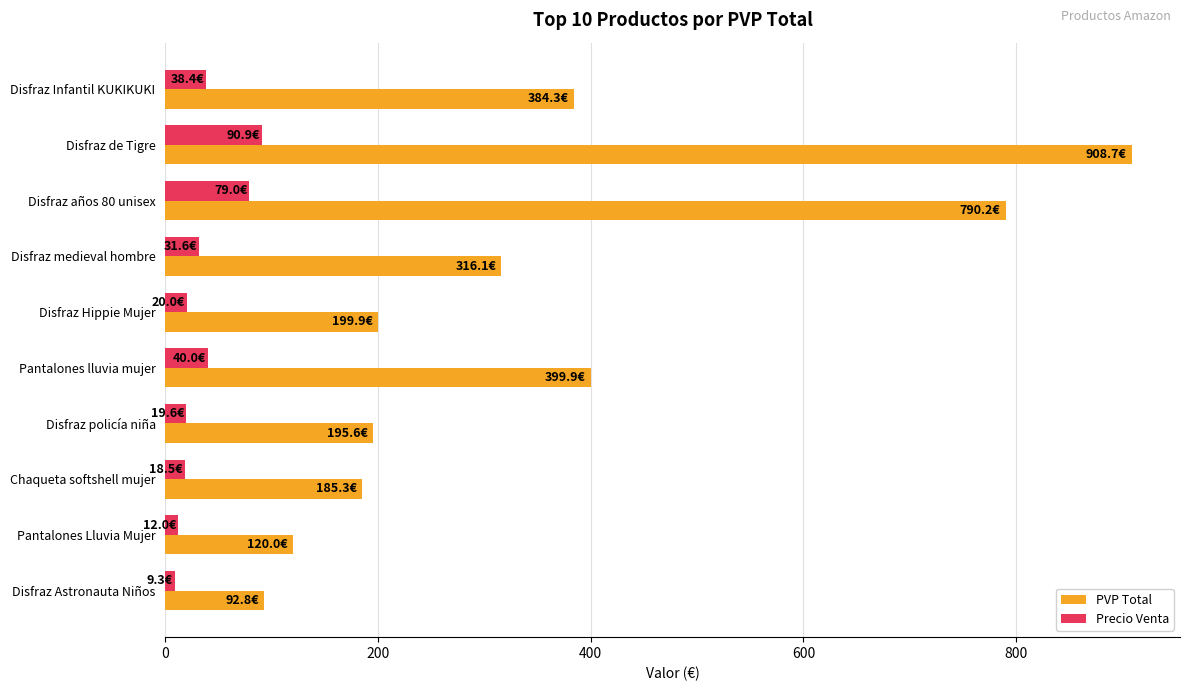

What is the difference between the maximum and minimum values in the Precio Venta series?

81.6